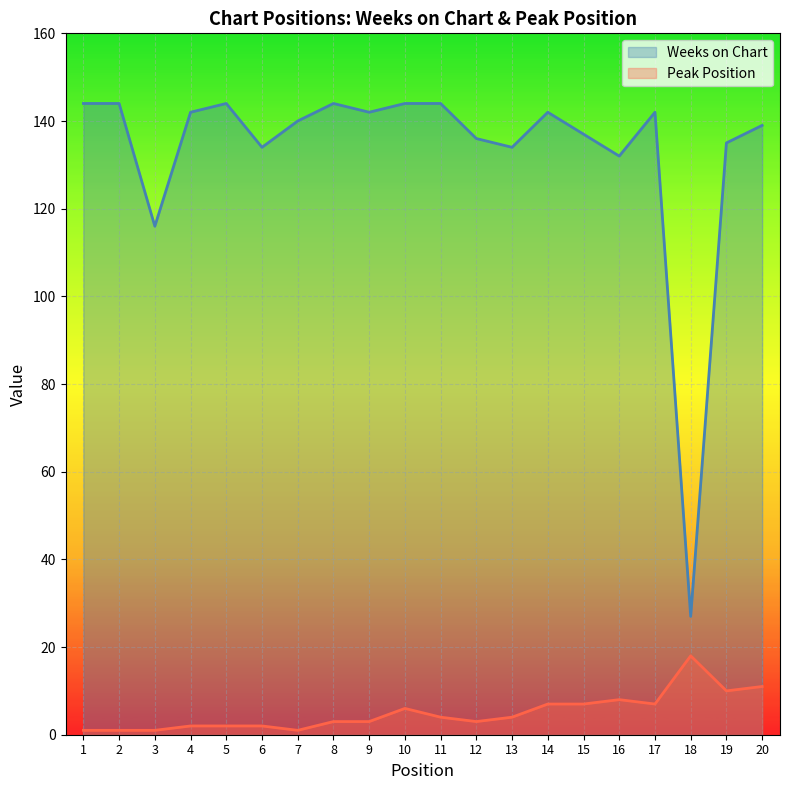

What is the approximate value of Weeks on Chart at 20, to the nearest 10?

140